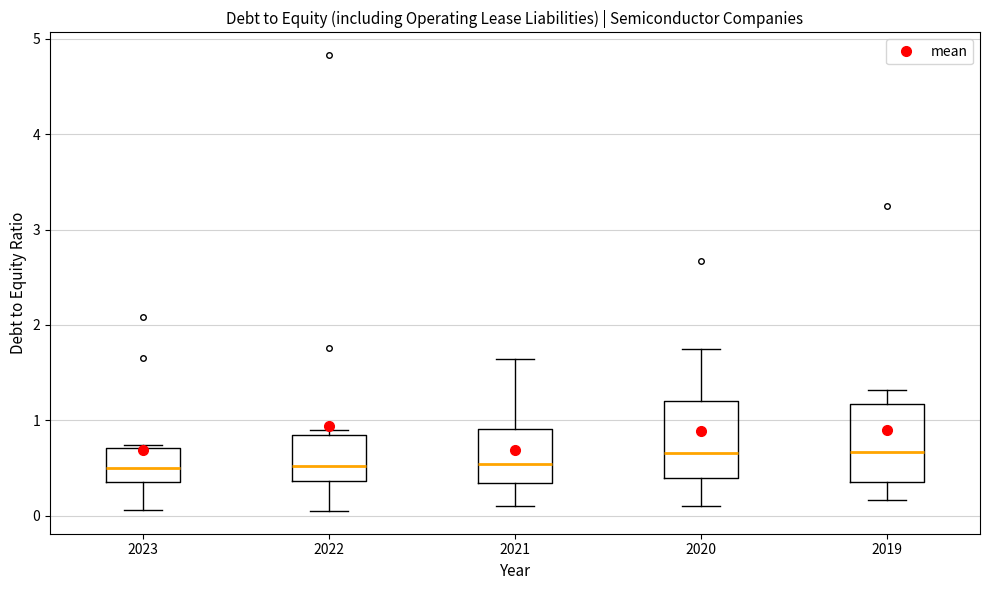

Where does the median line of the box at x = 2021 sit on the y-axis? The values are not printed on the chart, so give them approximately, as read against the axis.

0.5